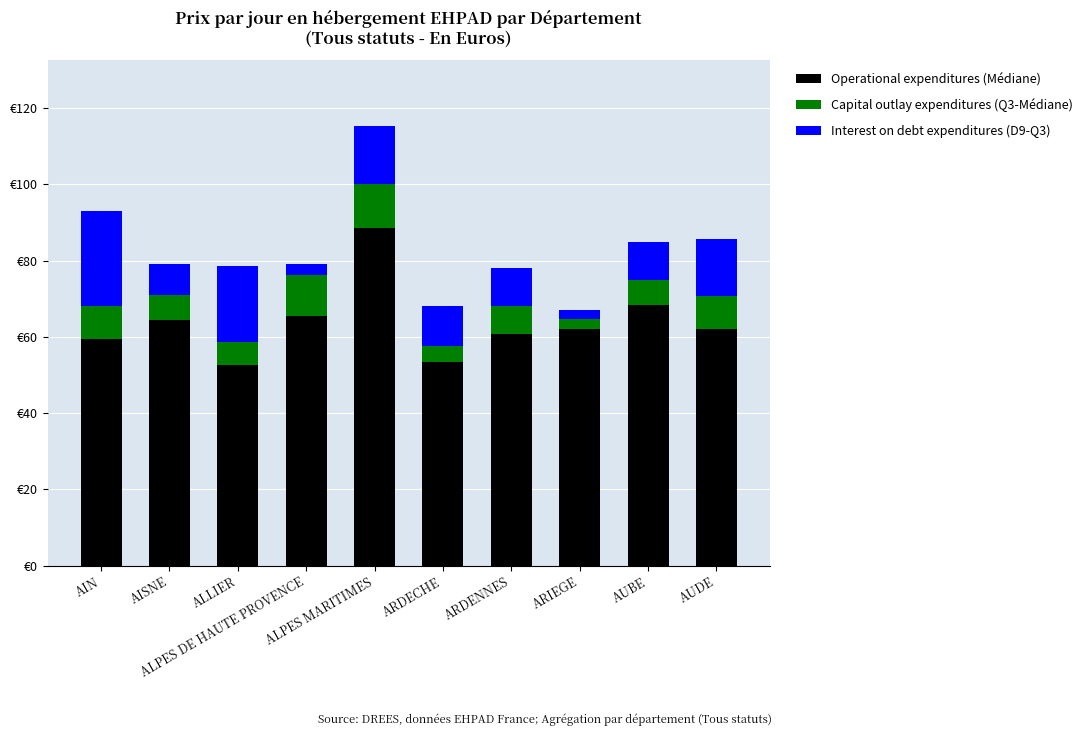

The value of Interest on debt expenditures (D9-Q3) at AIN is 24.9. True or false?

True